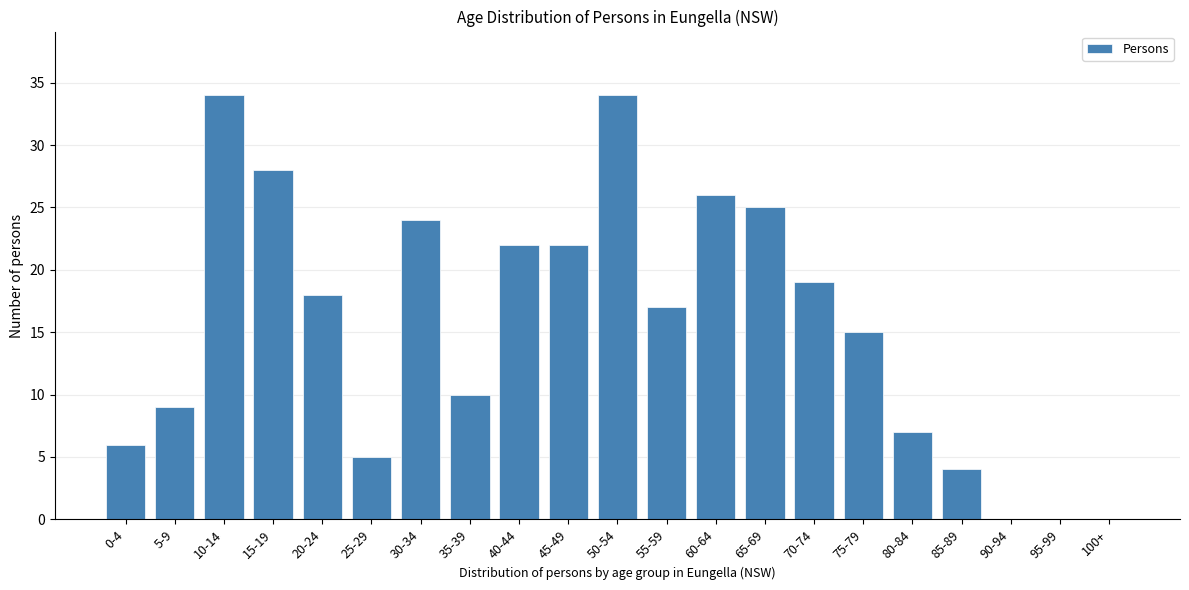

Reading right to left, extract all data points from this chart.

100+=0	95-99=0	90-94=0	85-89=4	80-84=7	75-79=15	70-74=19	65-69=25	60-64=26	55-59=17	50-54=34	45-49=22	40-44=22	35-39=10	30-34=24	25-29=5	20-24=18	15-19=28	10-14=34	5-9=9	0-4=6